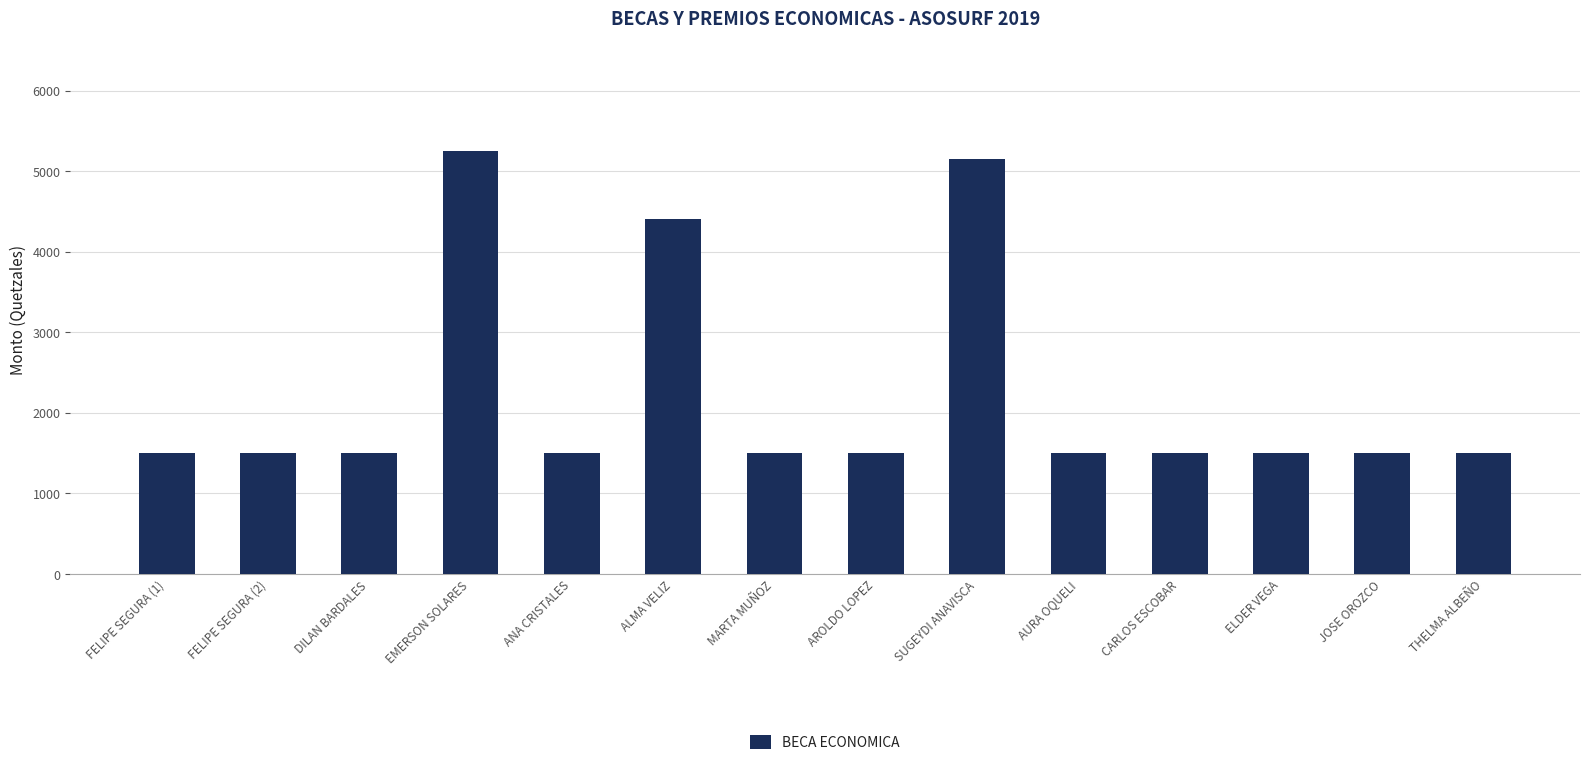

What position from the left is SUGEYDI ANAVISCA?

9